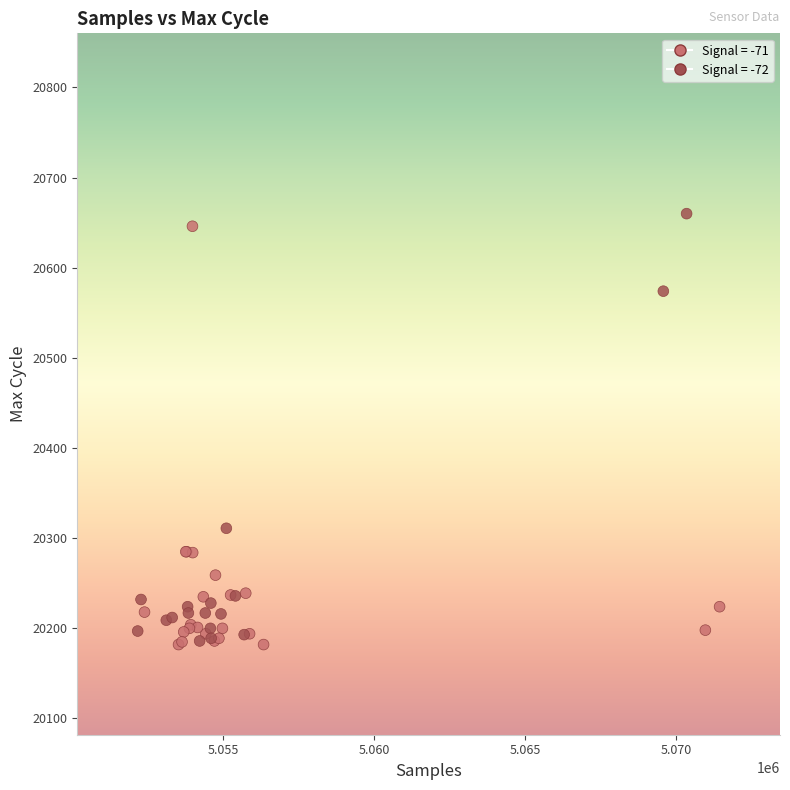

What Y value in the scatter plot is closest to 20421?

20311